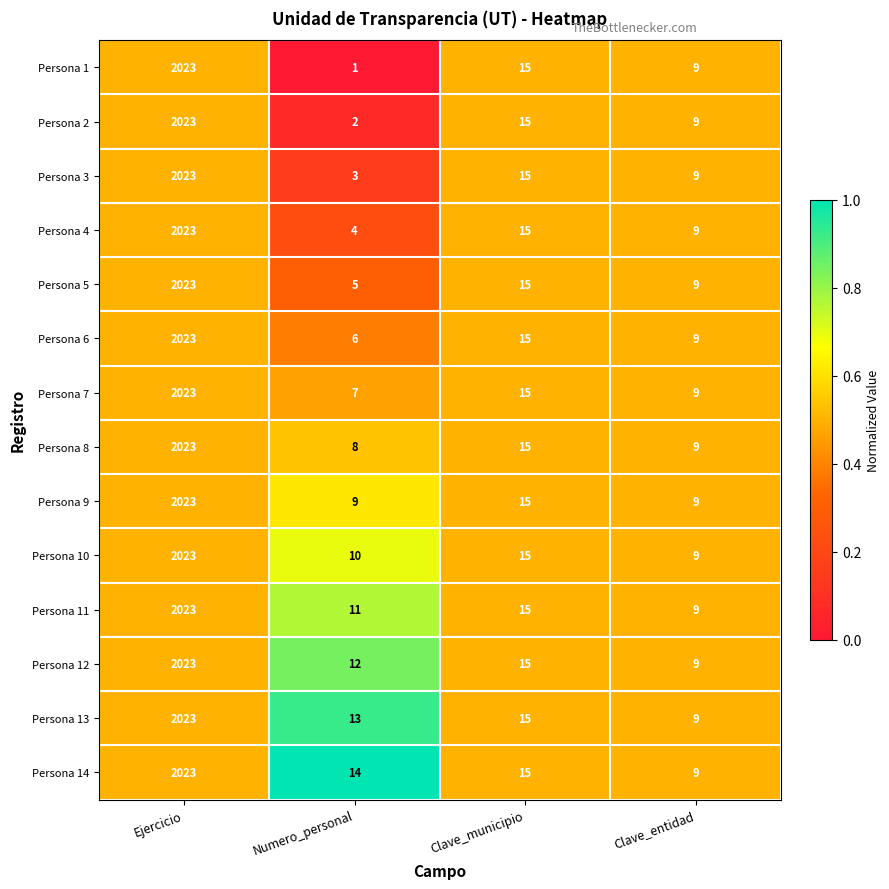

True or false: Persona 6 has a value of 937 at Ejercicio.

False